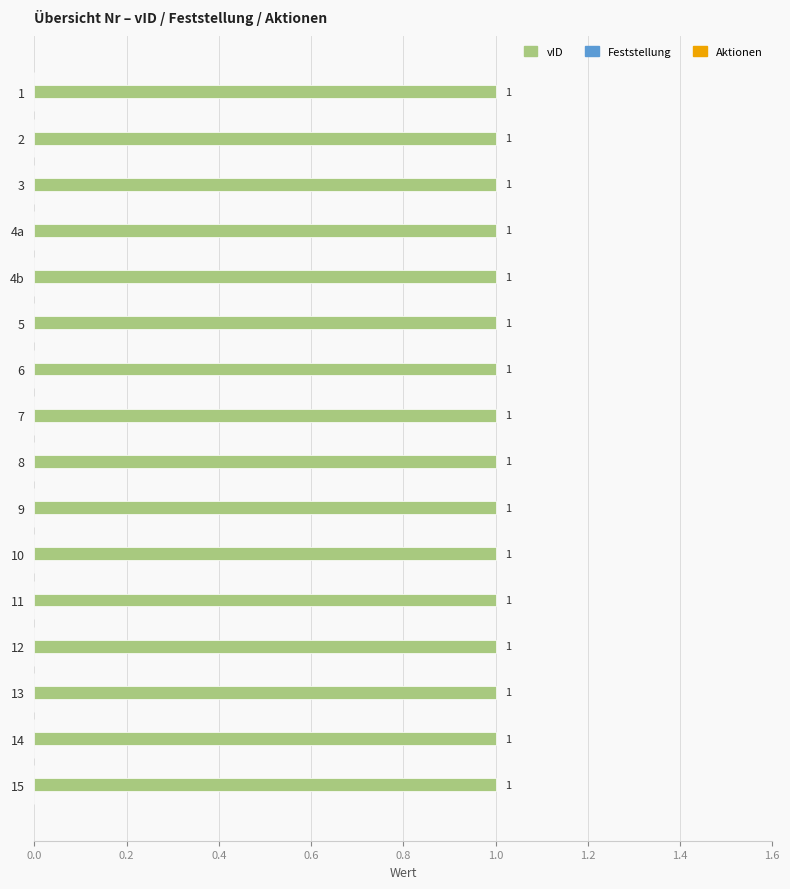

Reading right to left, transcribe all the data shown in this chart.

Feststellung: 15=0	14=0	13=0	12=0	11=0	10=0	9=0	8=0	7=0	6=0	5=0	4b=0	4a=0	3=0	2=0	1=0
vID: 15=1	14=1	13=1	12=1	11=1	10=1	9=1	8=1	7=1	6=1	5=1	4b=1	4a=1	3=1	2=1	1=1
Aktionen: 15=0	14=0	13=0	12=0	11=0	10=0	9=0	8=0	7=0	6=0	5=0	4b=0	4a=0	3=0	2=0	1=0